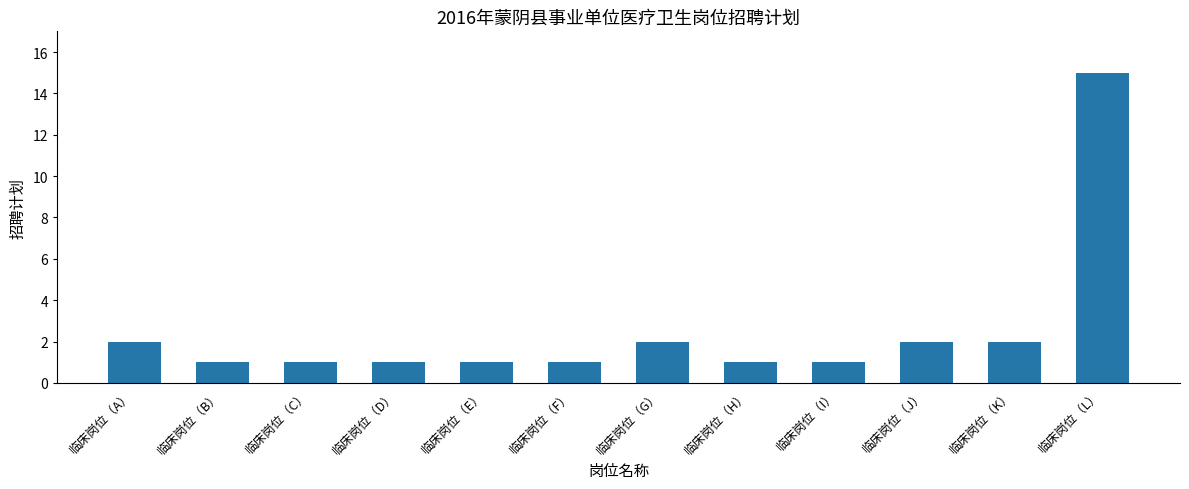

How many bars are there in total?

12